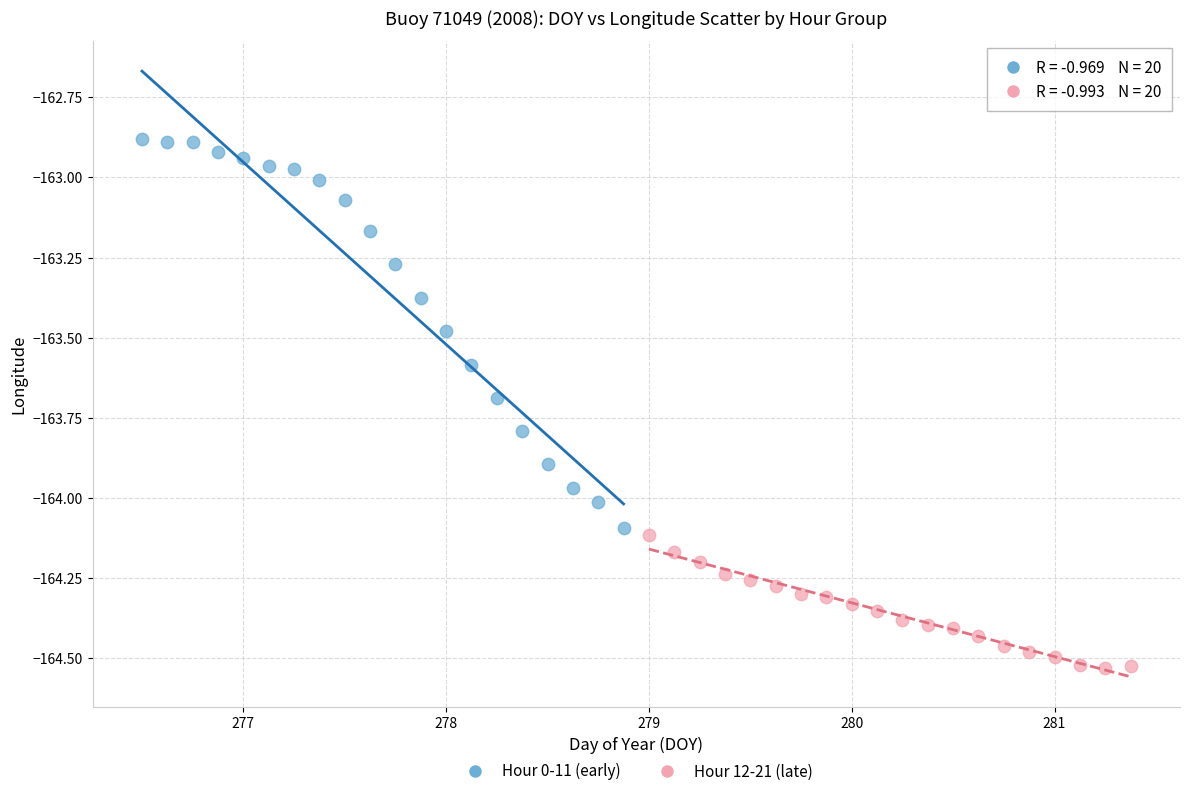

Which series contains the highest Y value?

Hour 0-11 (early)